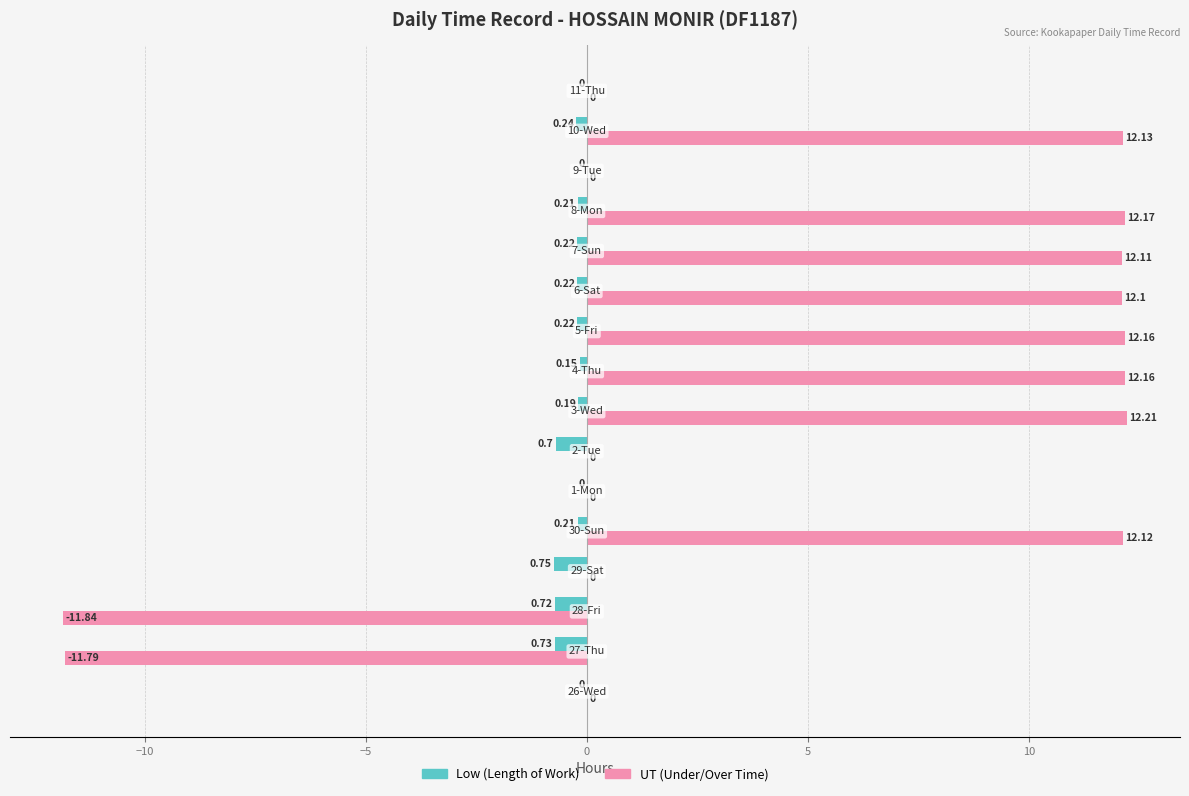

How many Low (Length of Work) values are between 0 and 1?

4